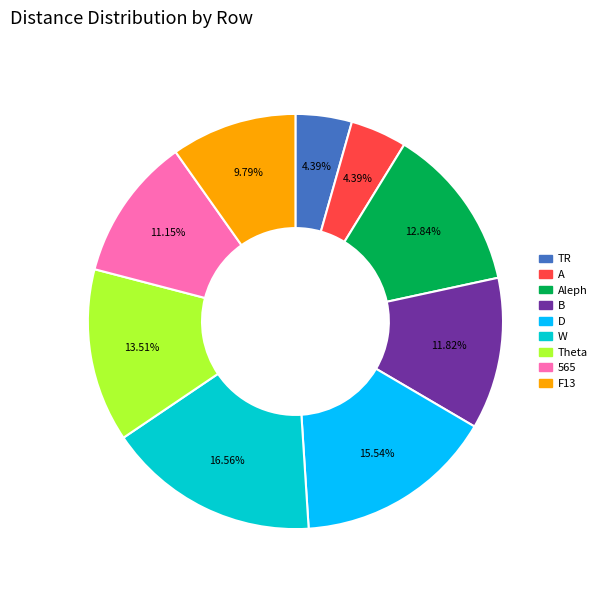

Does any single category account for the majority?

No